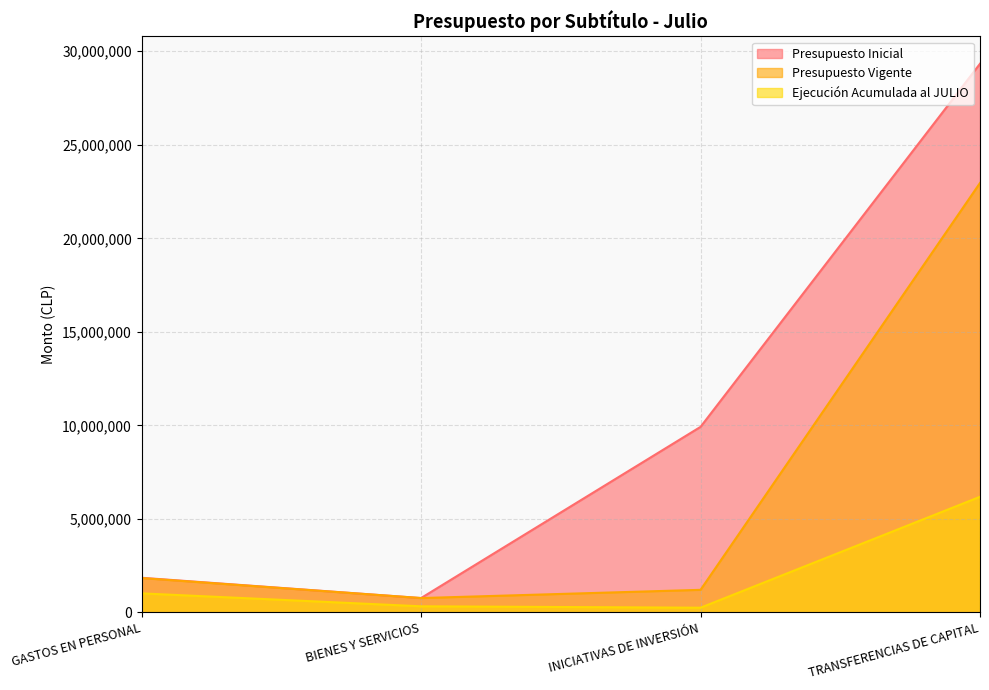

Does the chart have visible grid lines?

Yes